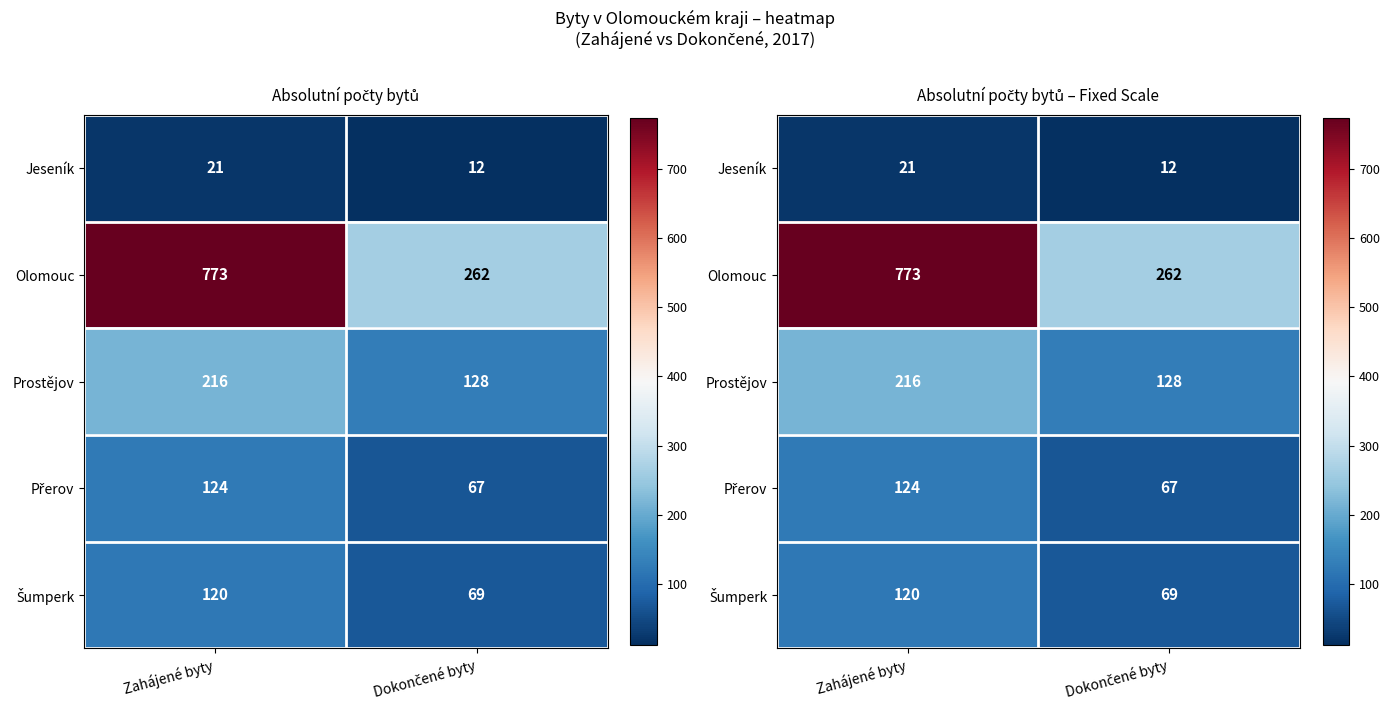

Between Zahájené byty and Dokončené byty, which series saw the biggest shift?

Olomouc